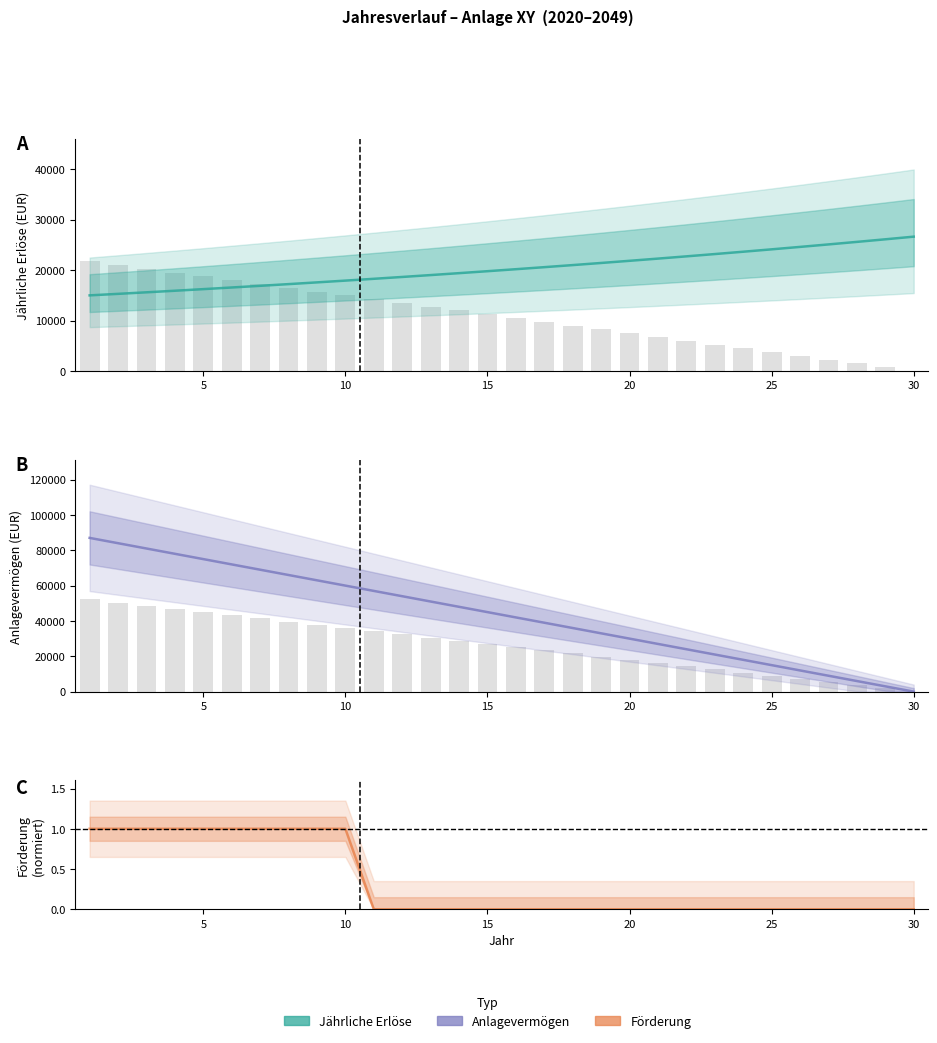

What is the label of the 21st bar from the right?

10